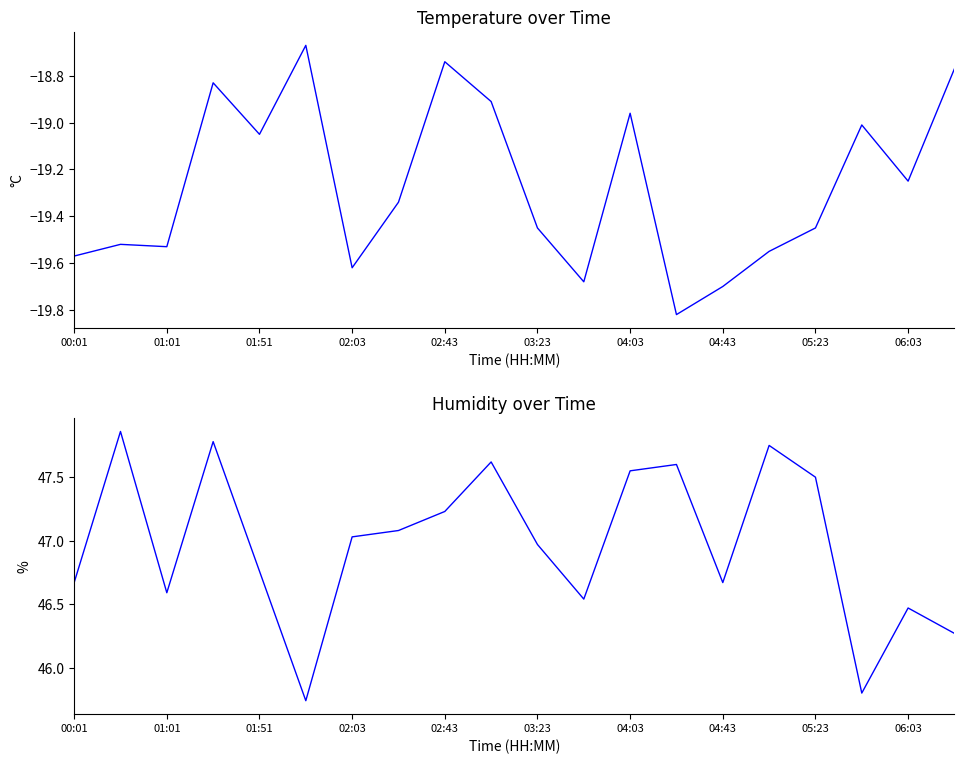

Reading left to right, transcribe all the data shown in this chart.

temperature: -19.6	-19.5	-19.5	-18.8	-19.1	-18.7	-19.6	-19.3	-18.7	-18.9	-19.4	-19.7	-19.0	-19.8	-19.7	-19.6	-19.4	-19.0	-19.2	-18.8
humidity: 46.7	47.9	46.6	47.8	46.8	45.7	47.0	47.1	47.2	47.6	47.0	46.5	47.5	47.6	46.7	47.8	47.5	45.8	46.5	46.3